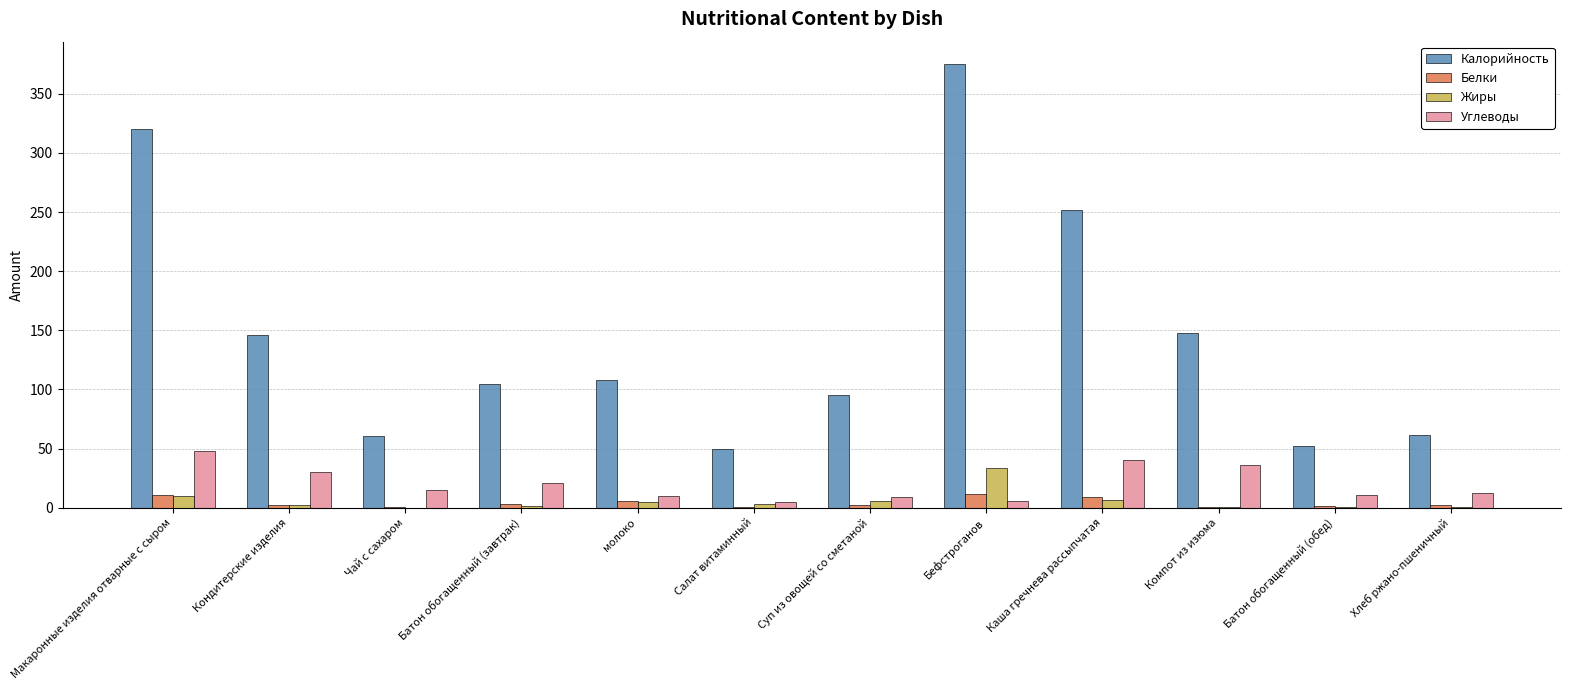

The value of Углеводы at Батон обогащенный (завтрак) is 36.1. True or false?

False